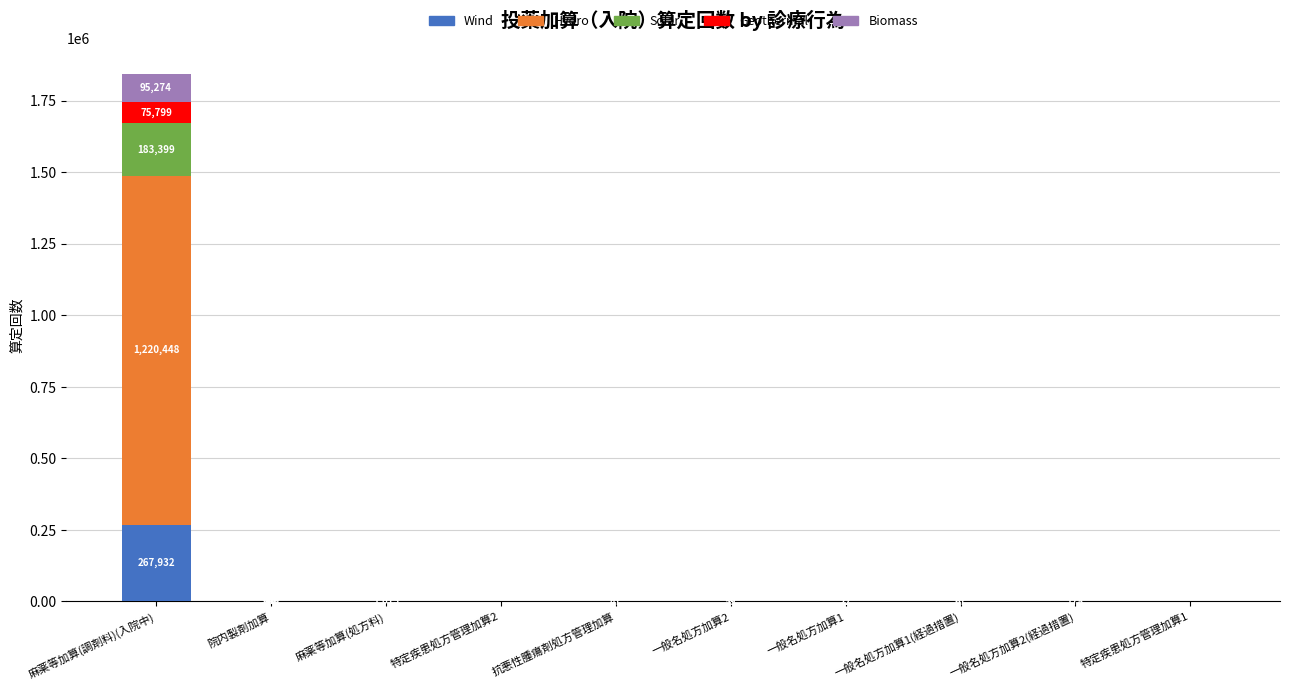

At which category is the sum across all series the highest?

麻薬等加算(調剤料)(入院中)